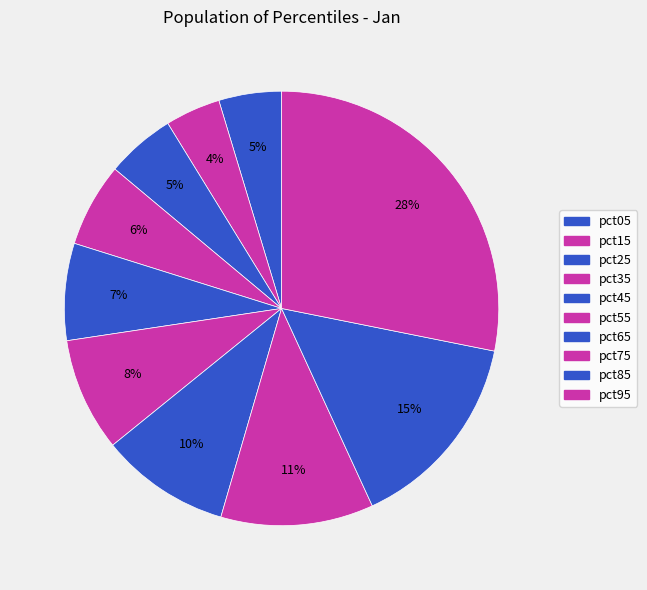

Count the number of slices in the pie.

10